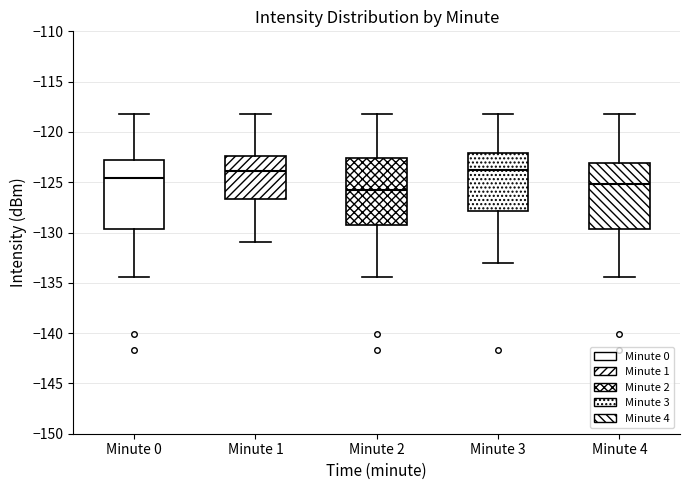

Which box's median line is the lowest?

Minute 2